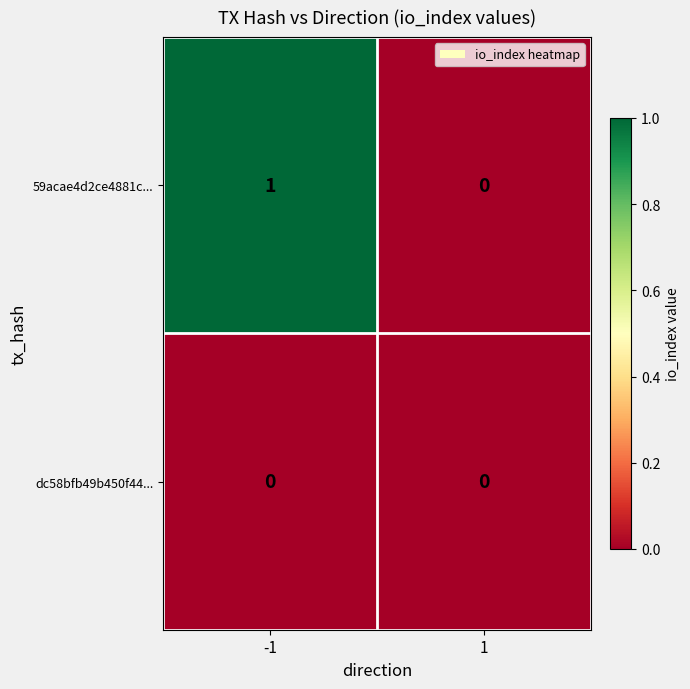

Rank the series by their maximum value, from highest to lowest.

59acae4d2ce4881c..., dc58bfb49b450f44...